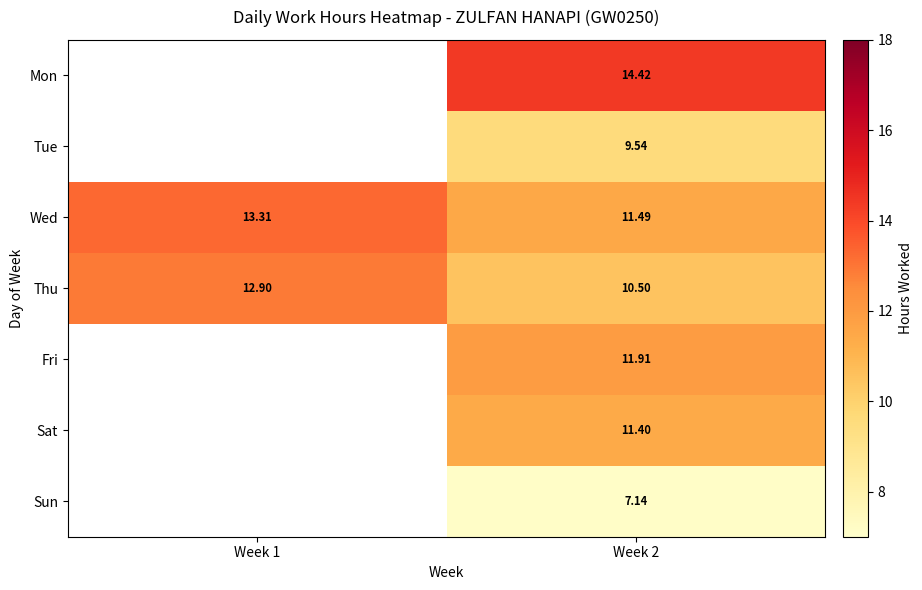

How many values in the Wed series exceed 13?

1